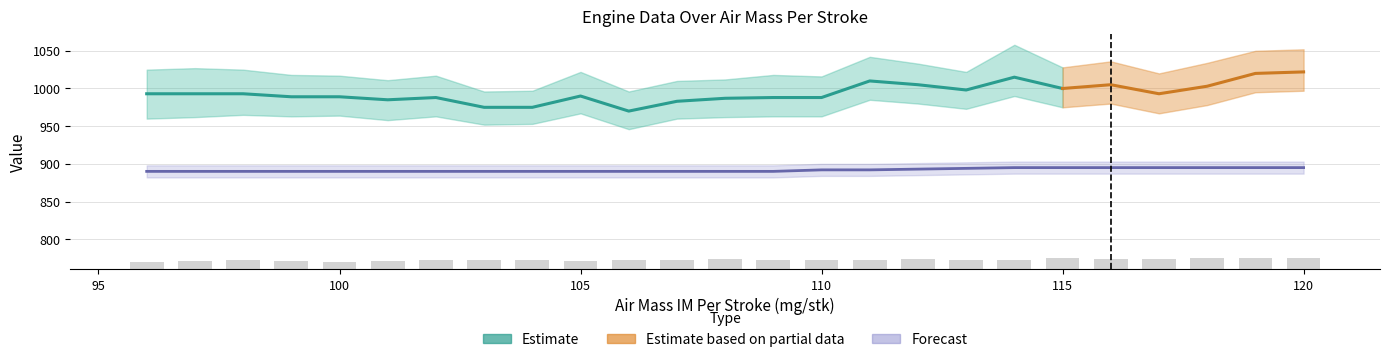

At how many categories does at least one series exceed 784?

25